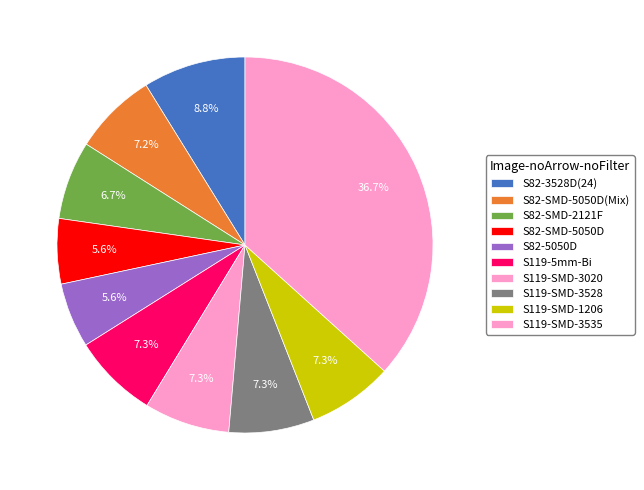

What portion of the pie excludes S119-SMD-1206?

92.7%